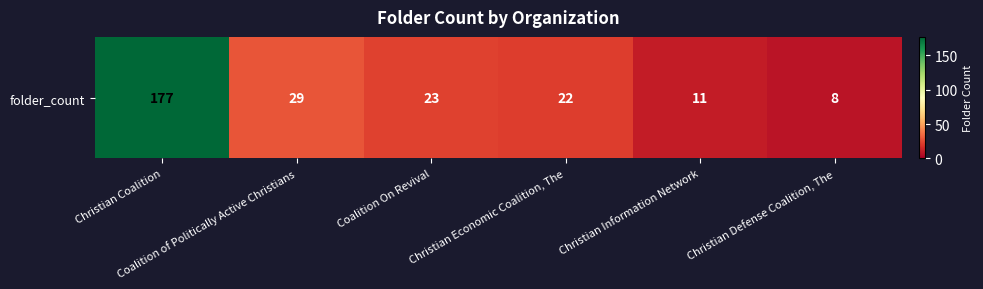

The value at Christian Coalition is 102. True or false?

False